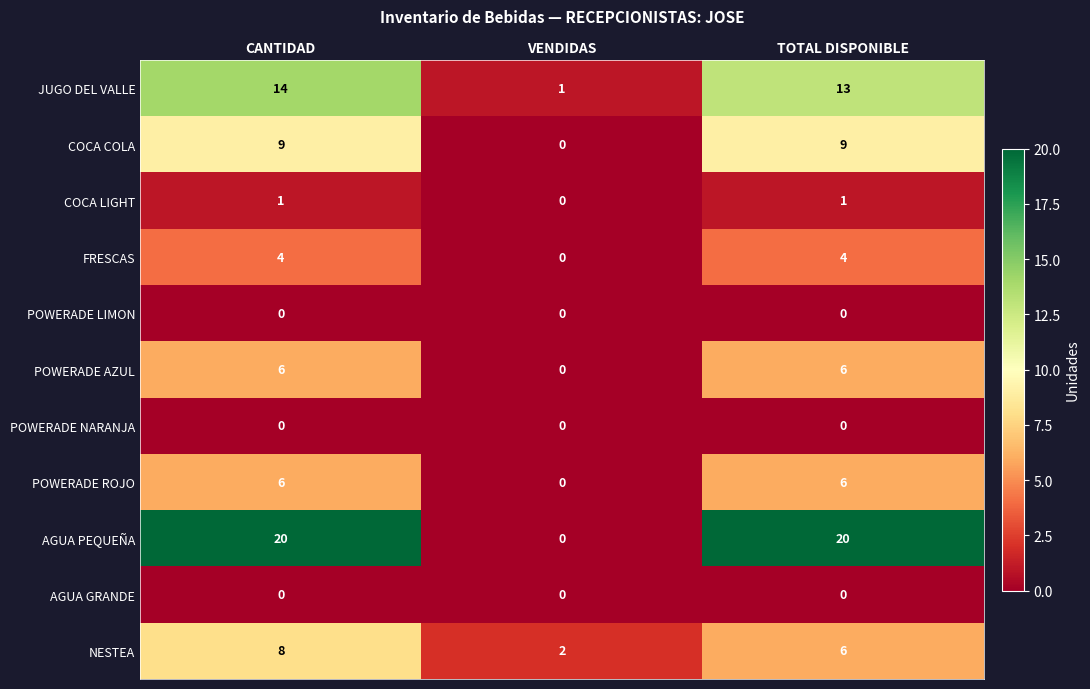

What is the maximum value shown in the chart?

20